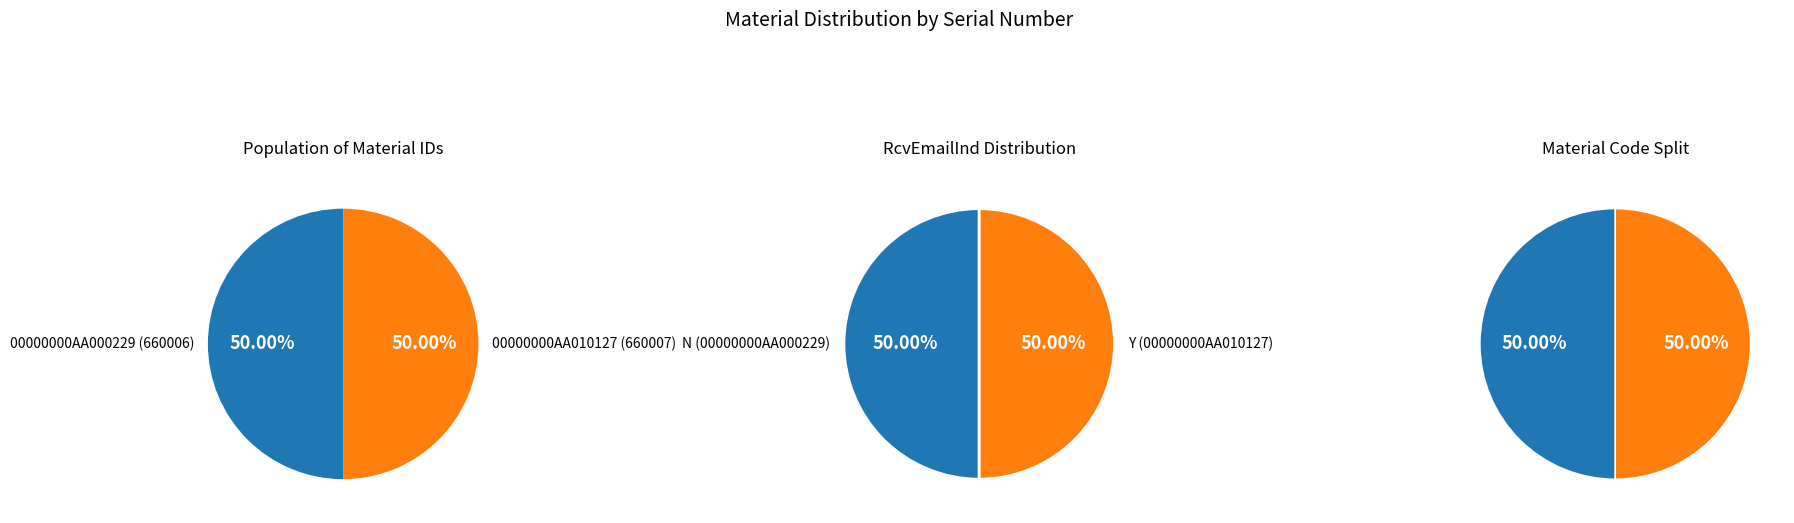

True or false: 00000000AA010127 accounts for 50% of the total.

True